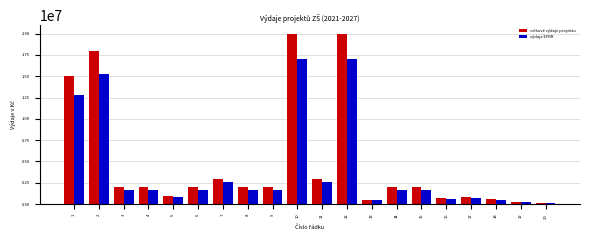

Reading left to right, what are all the values shown in this chart?

celkové výdaje projektu: 1=15000000	2=18000000	3=2000000	4=2000000	5=1000000	6=2000000	7=3000000	8=2000000	9=2000000	10=20000000	11=3000000	12=20000000	13=500000	14=2000000	15=2000000	16=700000	17=800000	18=600000	19=300000	20=150000
výdaje EFRR: 1=12750000	2=15300000	3=1700000	4=1700000	5=850000	6=1700000	7=2550000	8=1700000	9=1700000	10=17000000	11=2550000	12=17000000	13=425000	14=1700000	15=1700000	16=595000	17=680000	18=510000	19=255000	20=127500